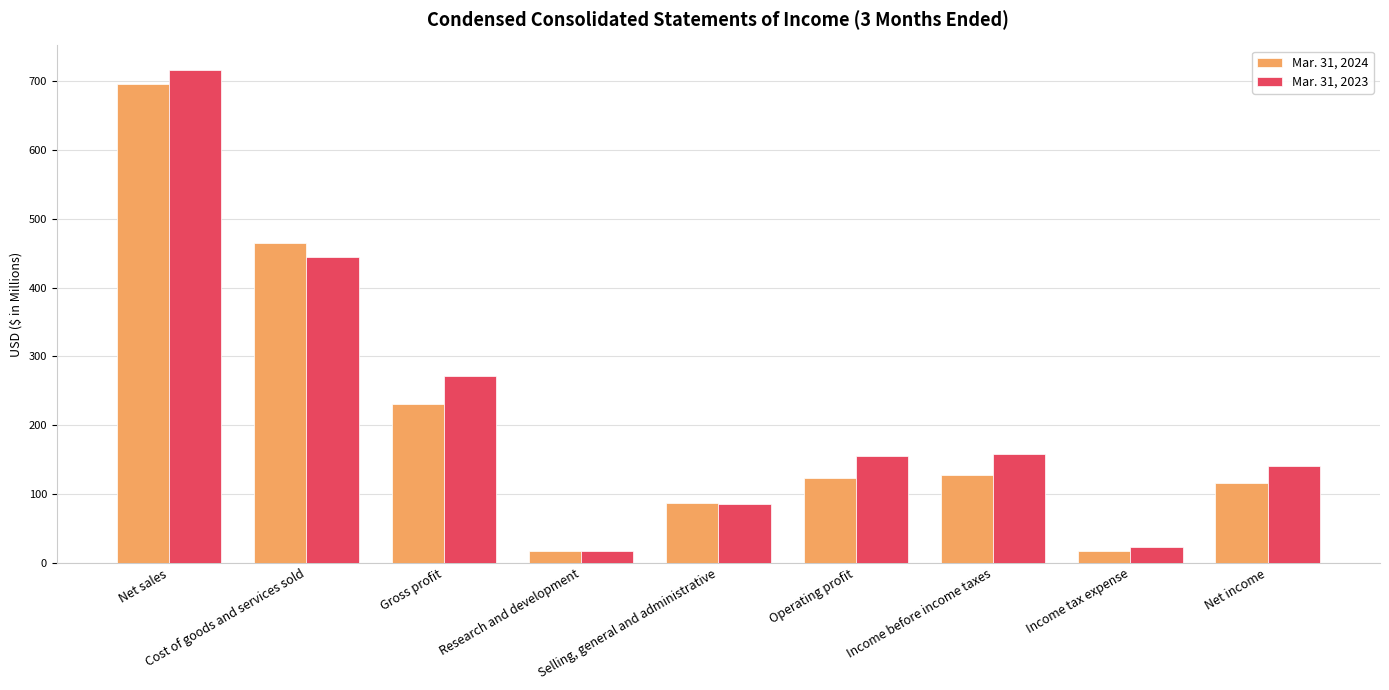

What is the total value across all series at Income before income taxes?

285.3